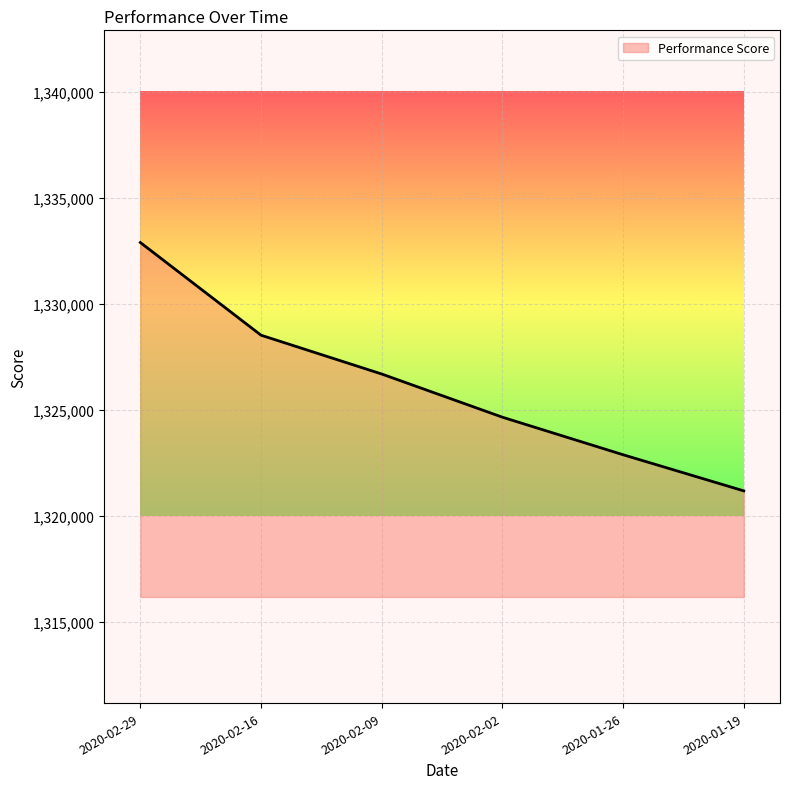

Rank the categories by value from highest to lowest.

2020-02-29, 2020-02-16, 2020-02-09, 2020-02-02, 2020-01-26, 2020-01-19